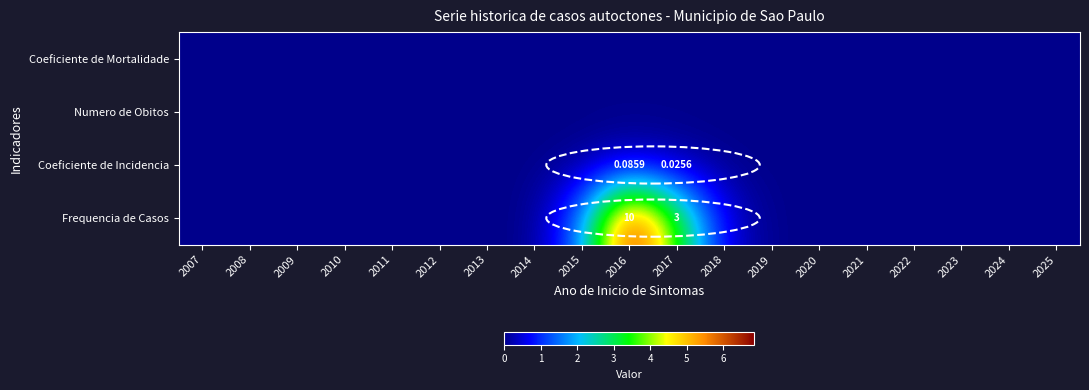

Which series has the widest spread of values?

Frequencia de Casos